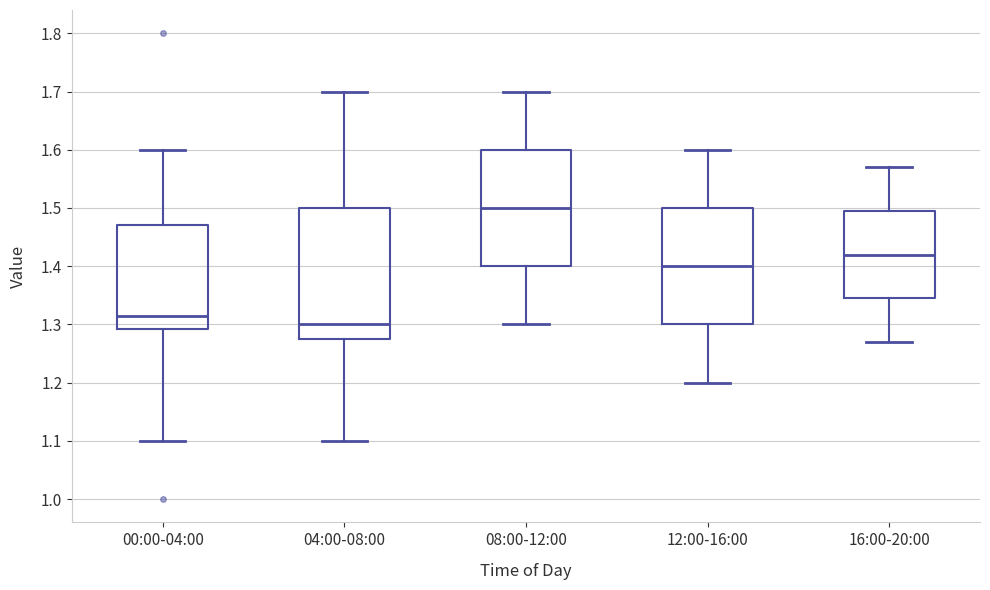

Where is the lower edge of the box for 12:00-16:00 on the y-axis? The values are not printed on the chart, so give them approximately, as read against the axis.

1.30